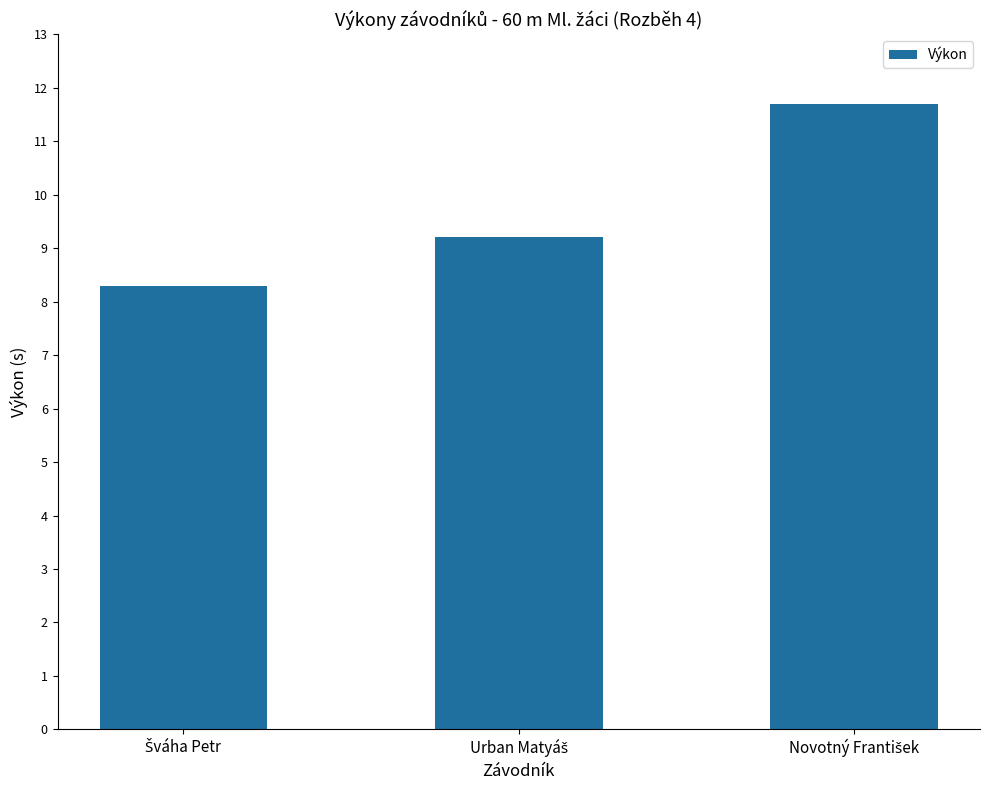

What is the greatest value displayed?

11.7